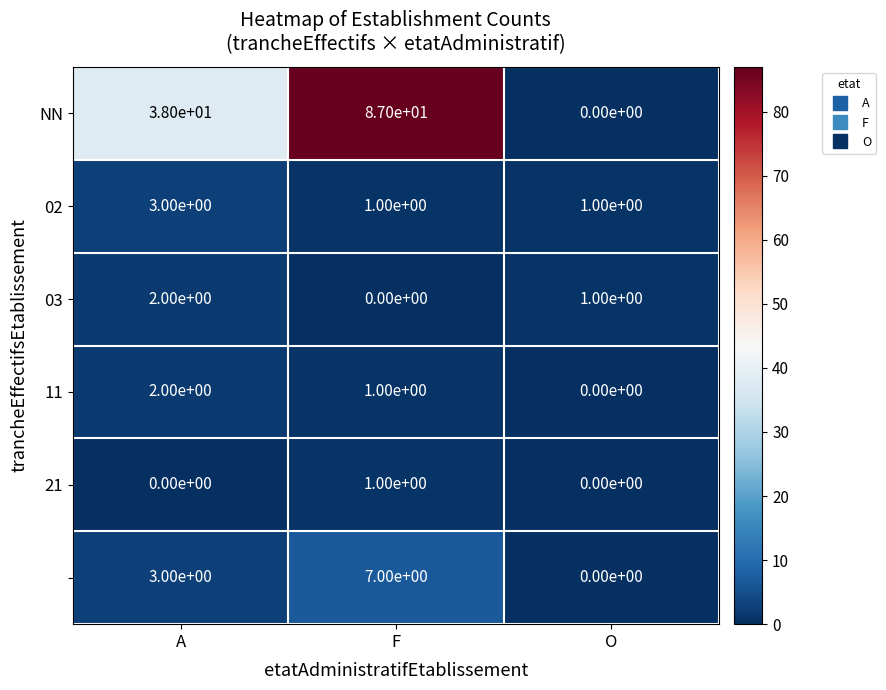

What is the spread (max minus min) of values at F?

87